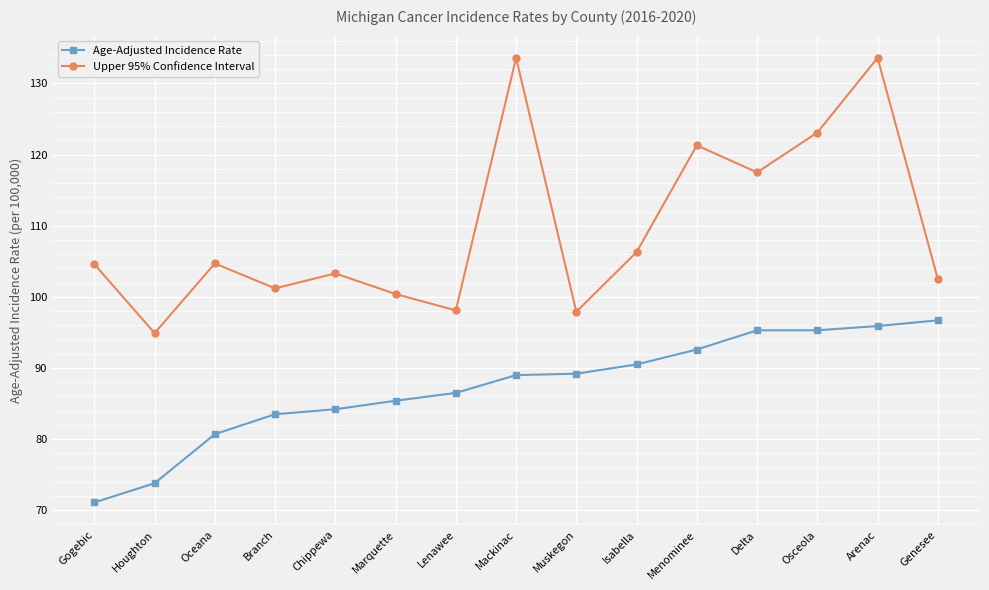

True or false: Age-Adjusted Incidence Rate and Upper 95% Confidence Interval intersect in this chart.

False